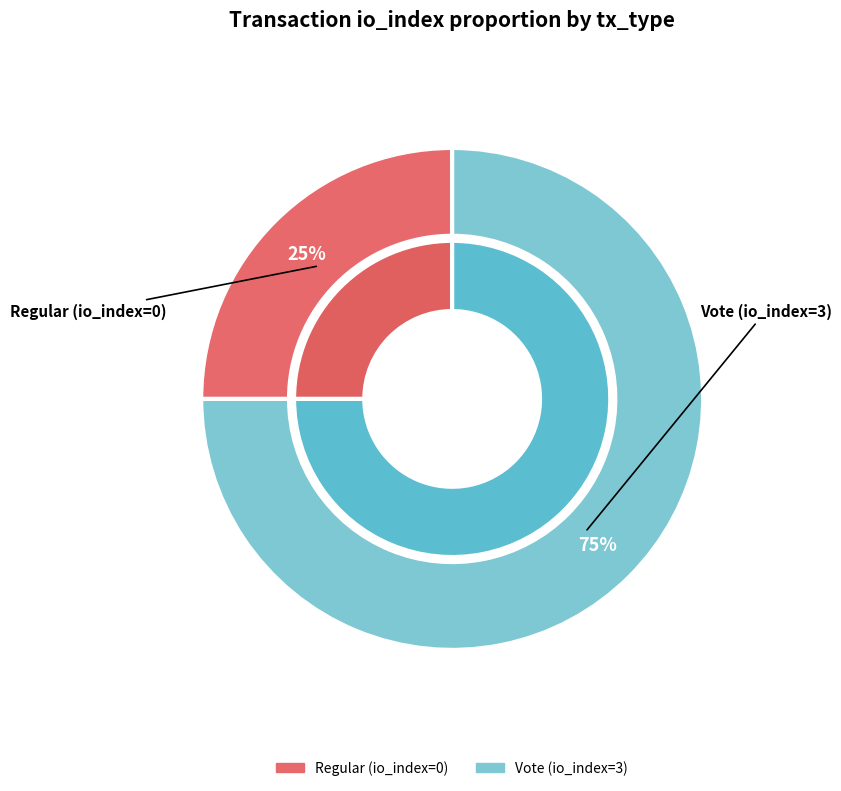

The tx_type=Vote (io_index=3) slice represents 92% of the pie. True or false?

False